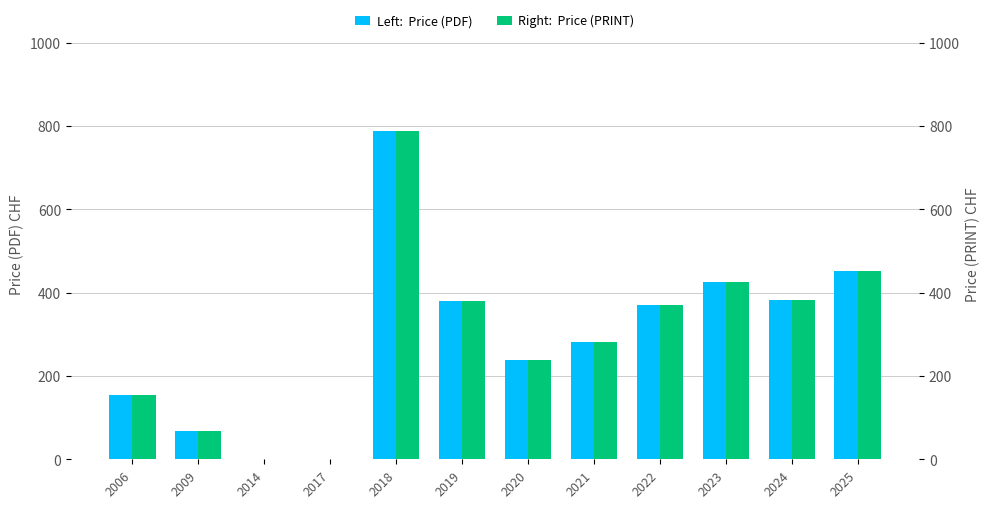

Which has a higher value, 2023 or 2006?

2023